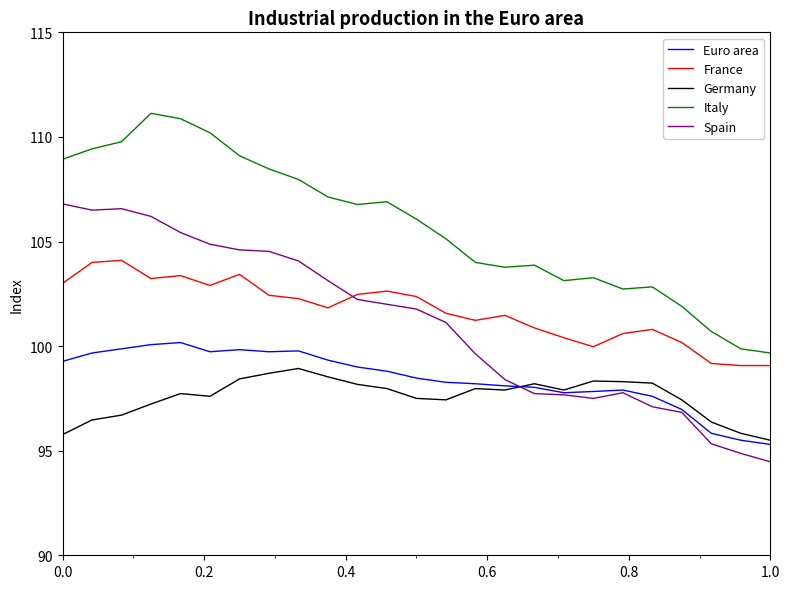

Which series has the widest spread of values?

Spain